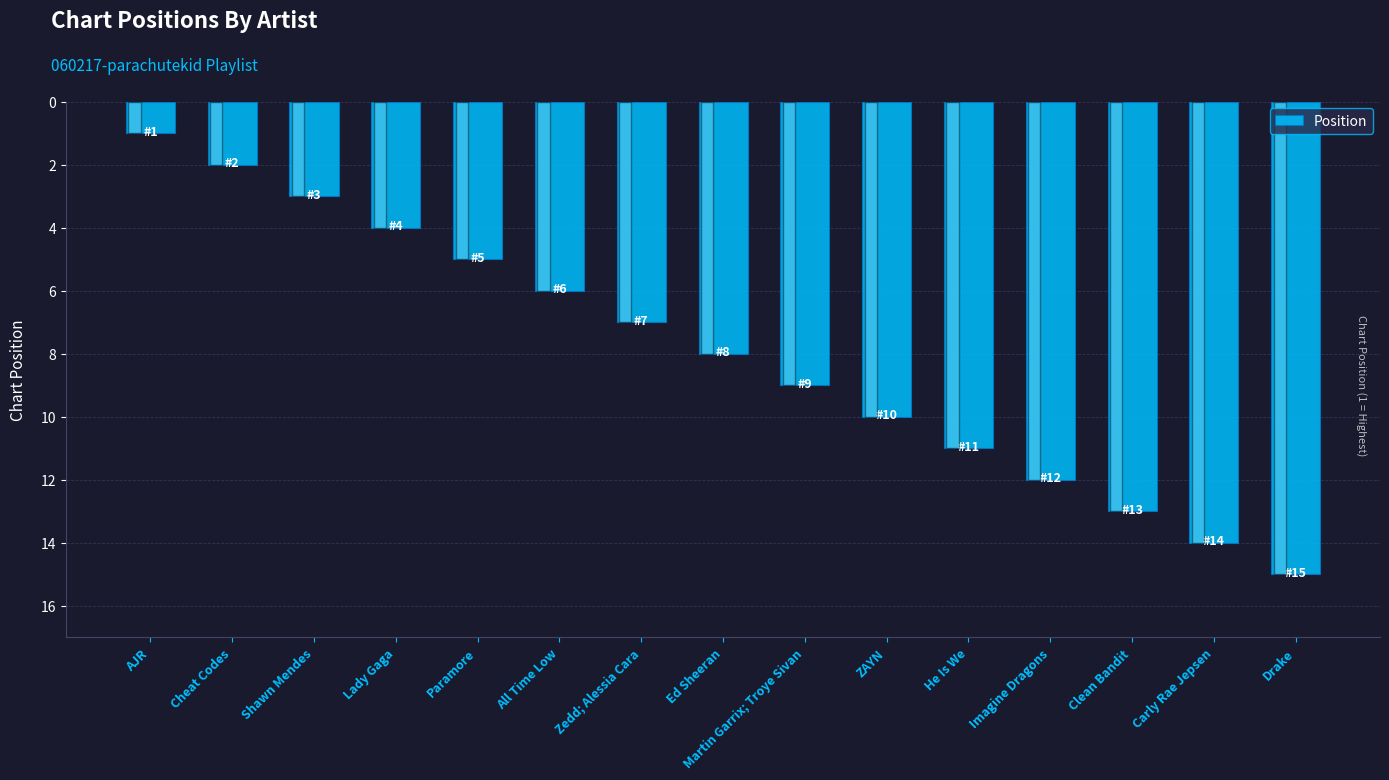

Approximately how many times larger is the value at Ed Sheeran compared to All Time Low?

1.3